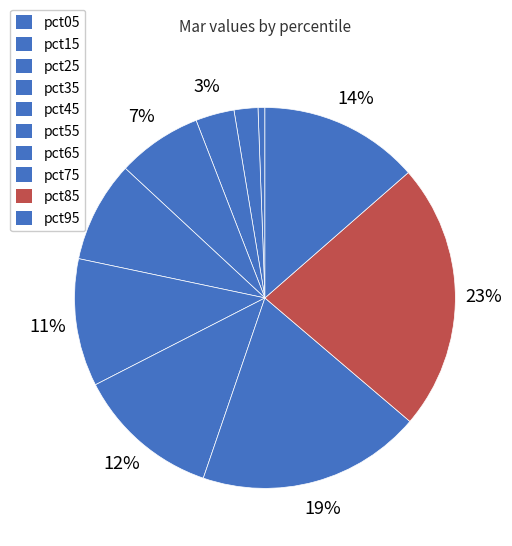

How many slices are in this pie chart?

10